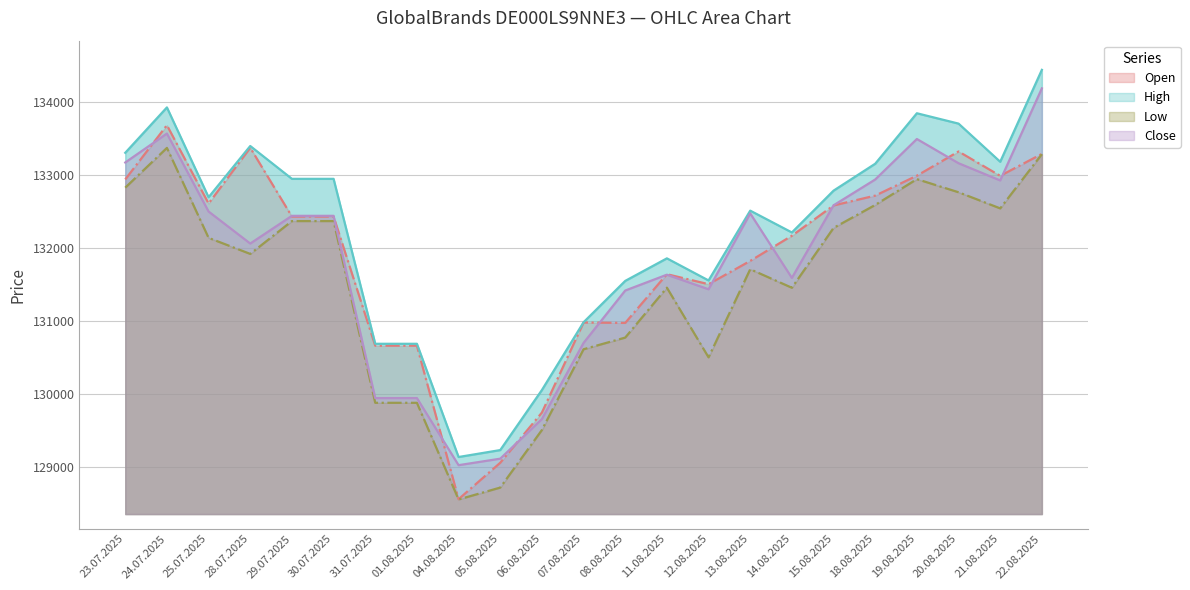

At which label is Close closest to 131601?

14.08.2025